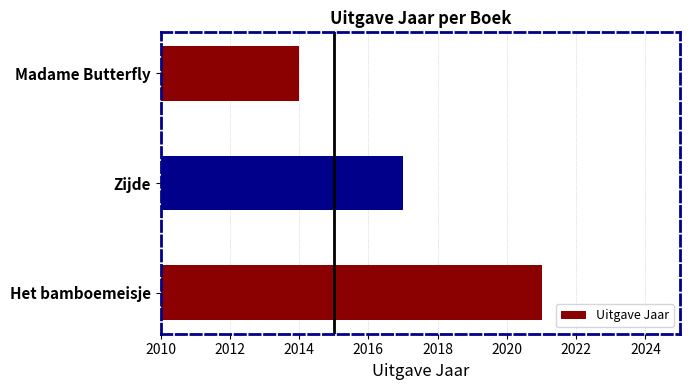

What is the change in value from Het bamboemeisje to Zijde?

-4